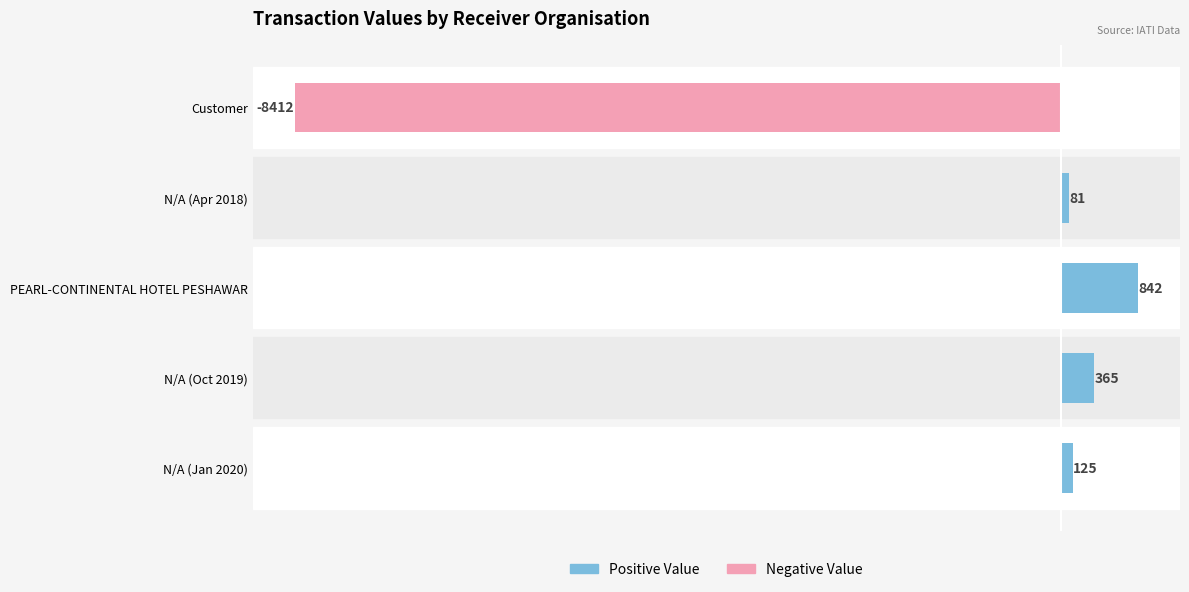

List the labels in order of value, largest first.

PEARL-CONTINENTAL HOTEL PESHAWAR, N/A (Oct 2019), N/A (Jan 2020), N/A (Apr 2018), Customer